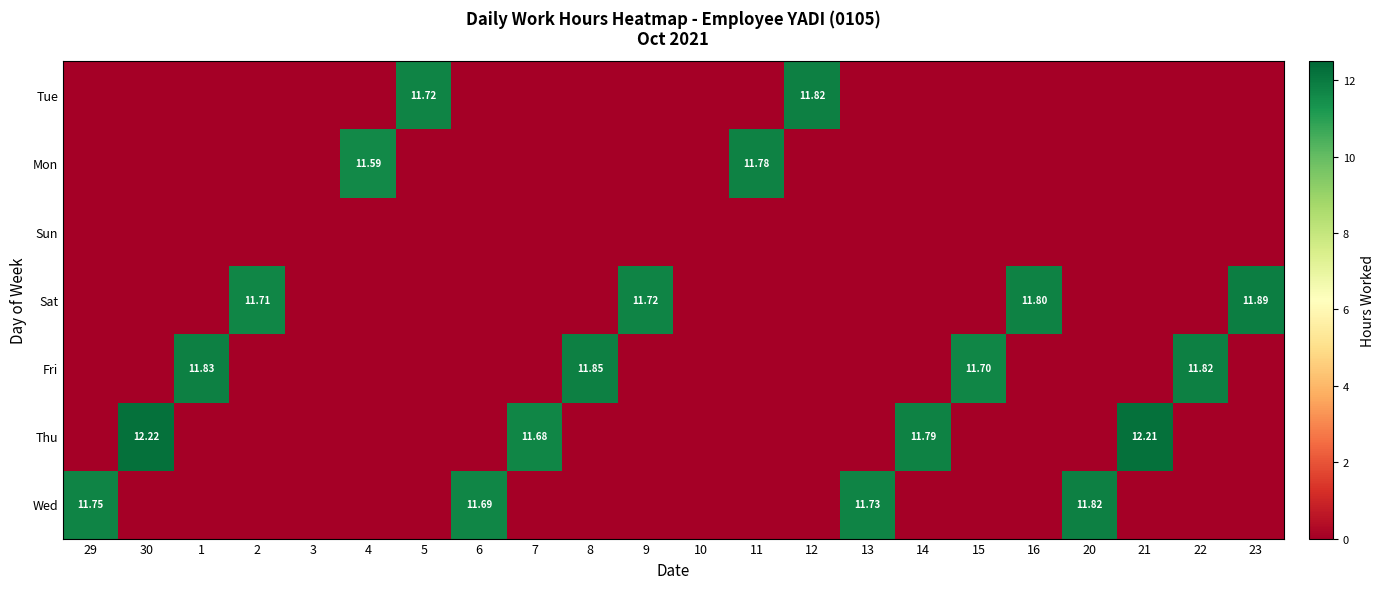

How many distinct data groups are displayed?

7